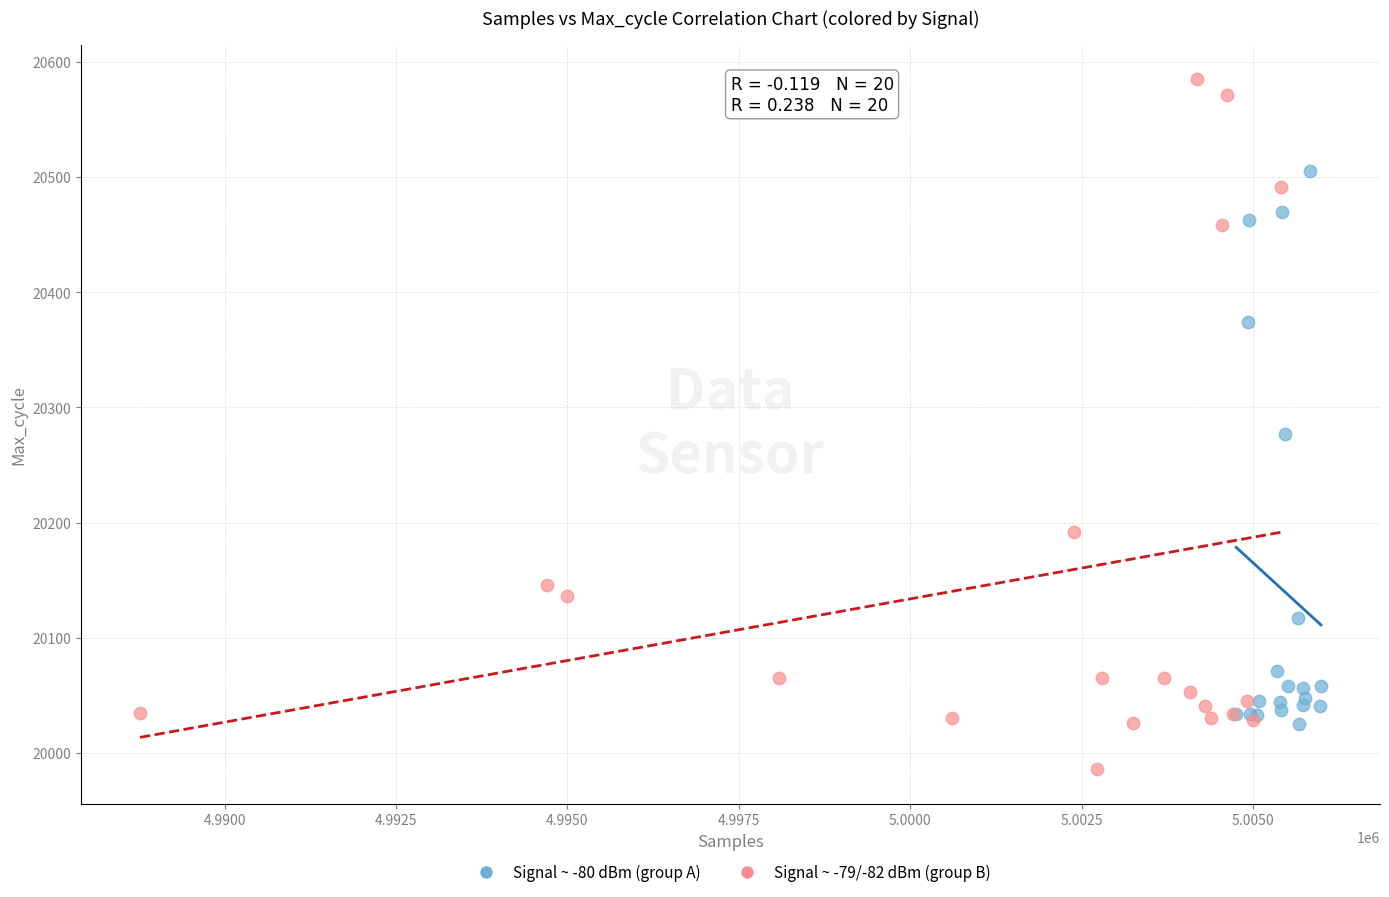

Which series reaches the maximum Y coordinate?

Signal ~ -79/-82 dBm (group B)